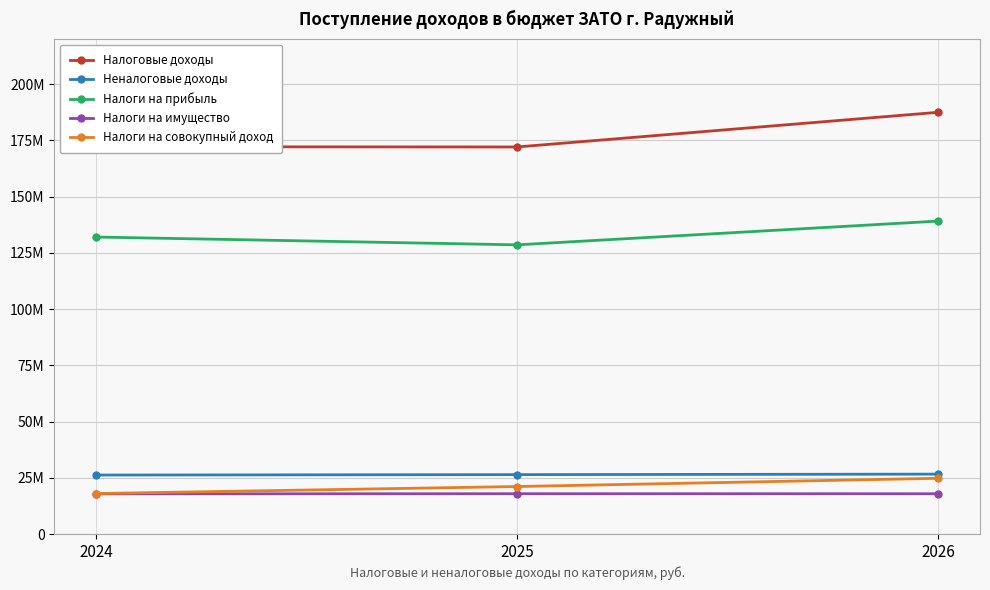

What is the value of the Налоги на имущество point at the 3rd from the left?

17902000